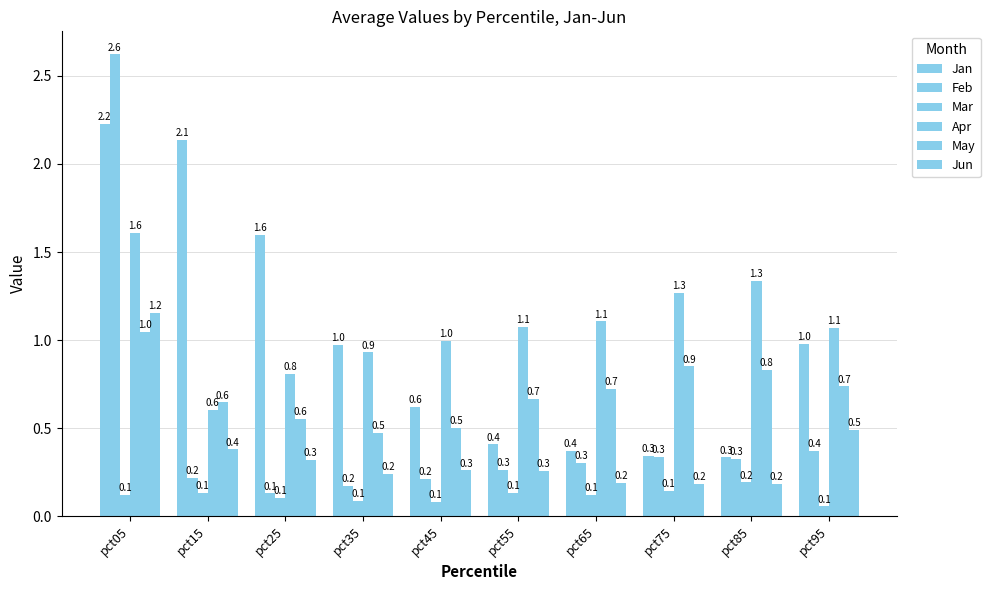

Does the chart contain any negative values?

No